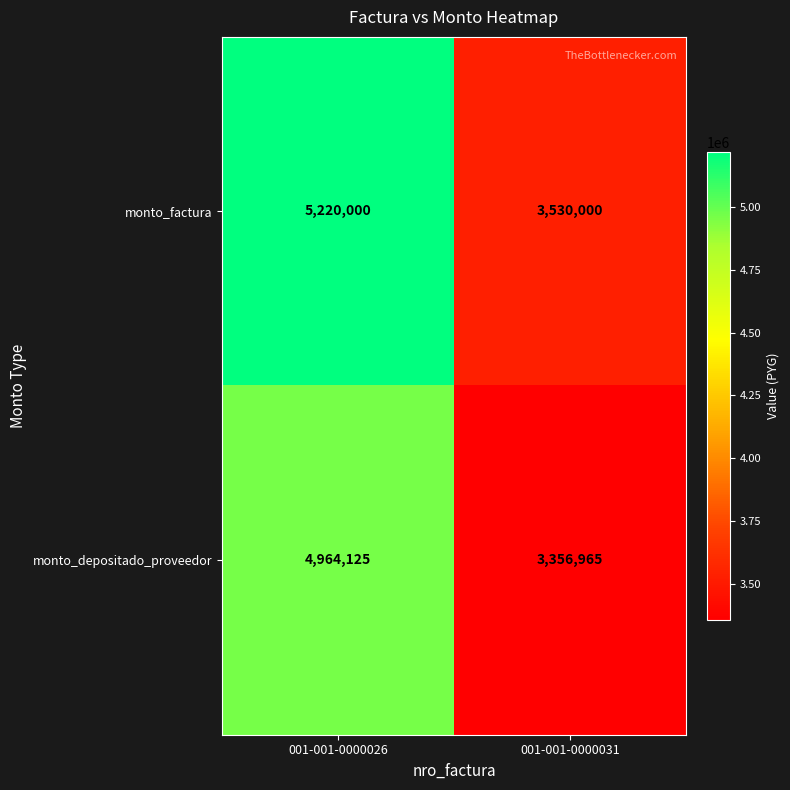

What is the greatest value displayed?

5220000